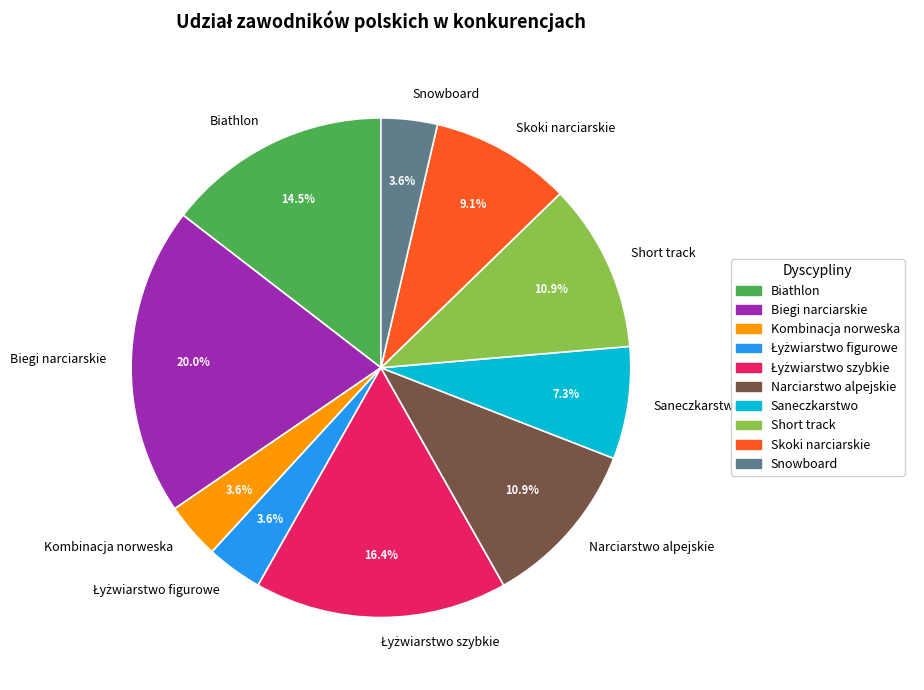

What is the total percentage of Narciarstwo alpejskie and Kombinacja norweska?

14.5%